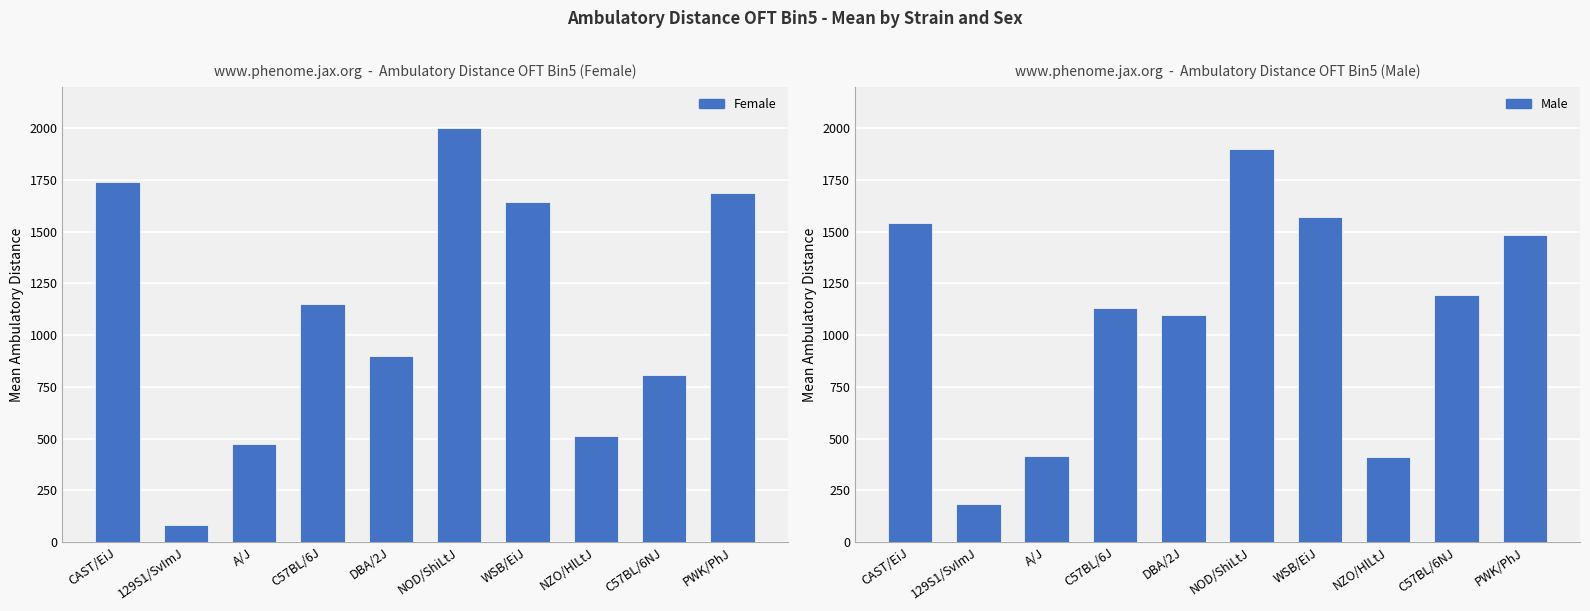

What is the difference between the Female values at WSB/EiJ and NOD/ShiLtJ?

359.0